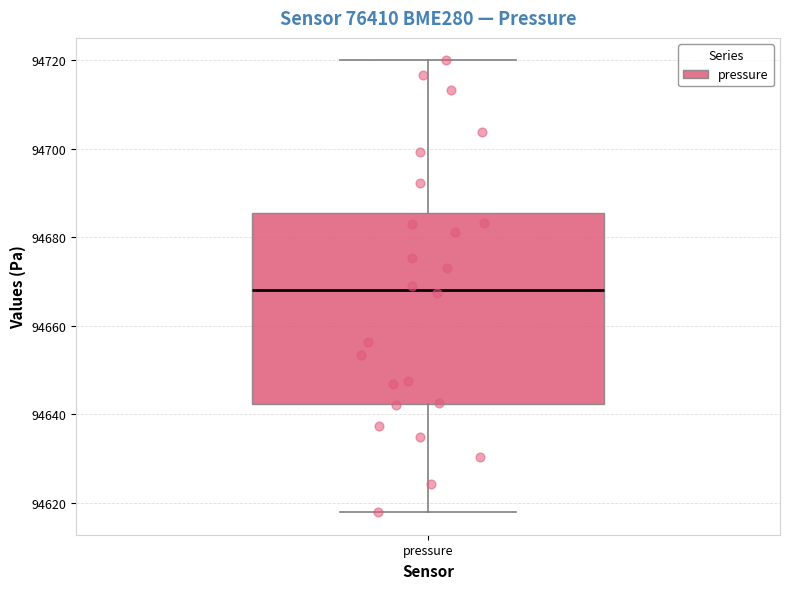

Read this box plot against the y-axis: the position of the median line, the range covered by the box, and the ends of both whiskers. The values are not printed on the chart, so give them approximately, as read against the axis.

median 94668, box 94642 to 94686, whiskers 94618 to 94720